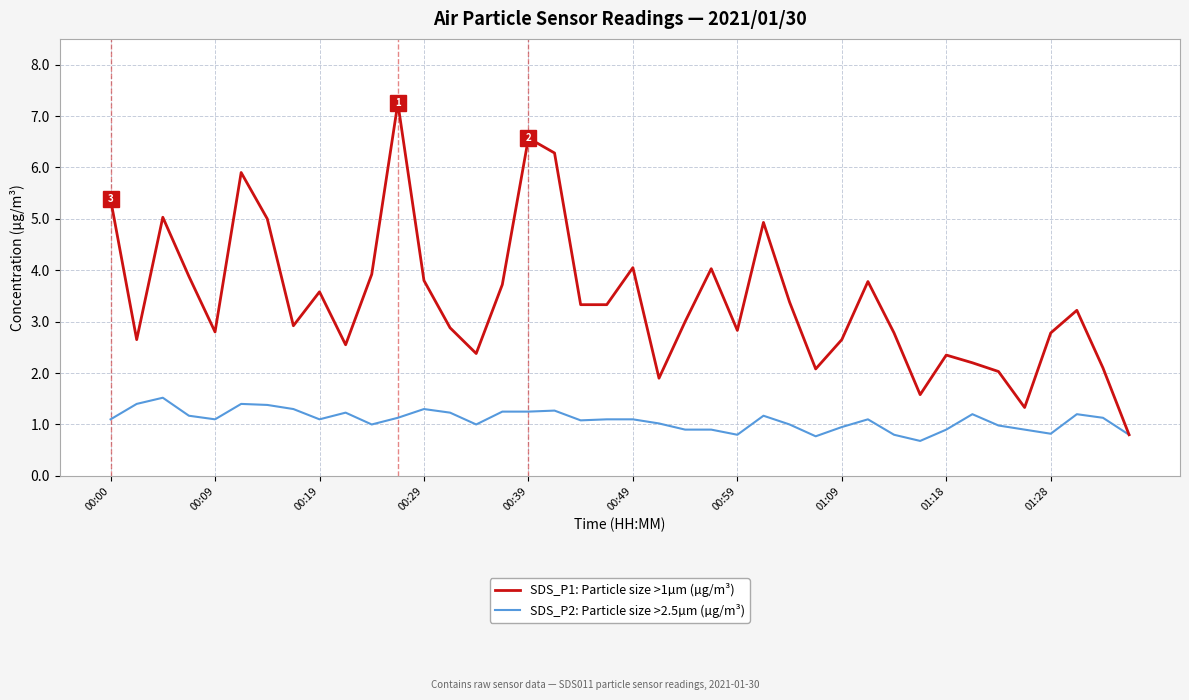

Which series has the widest spread of values?

SDS_P1: Particle size >1µm (µg/m³)